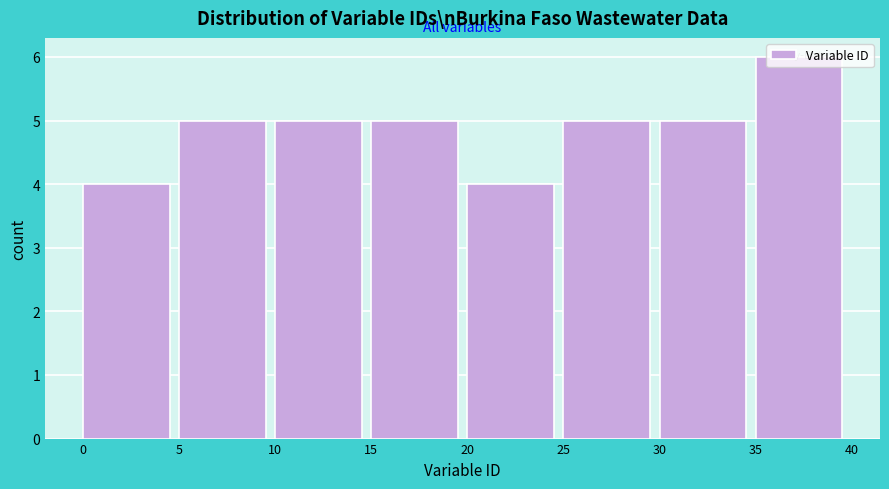

Which range on the x-axis has the tallest bar?

35 to 40